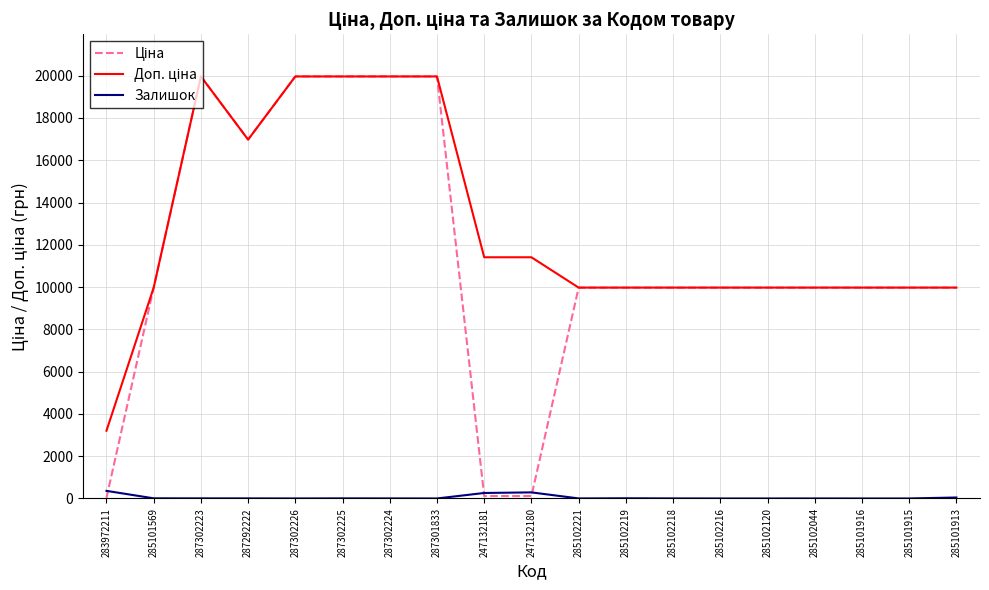

The Залишок series shows 5.0 at 287302223. True or false?

True